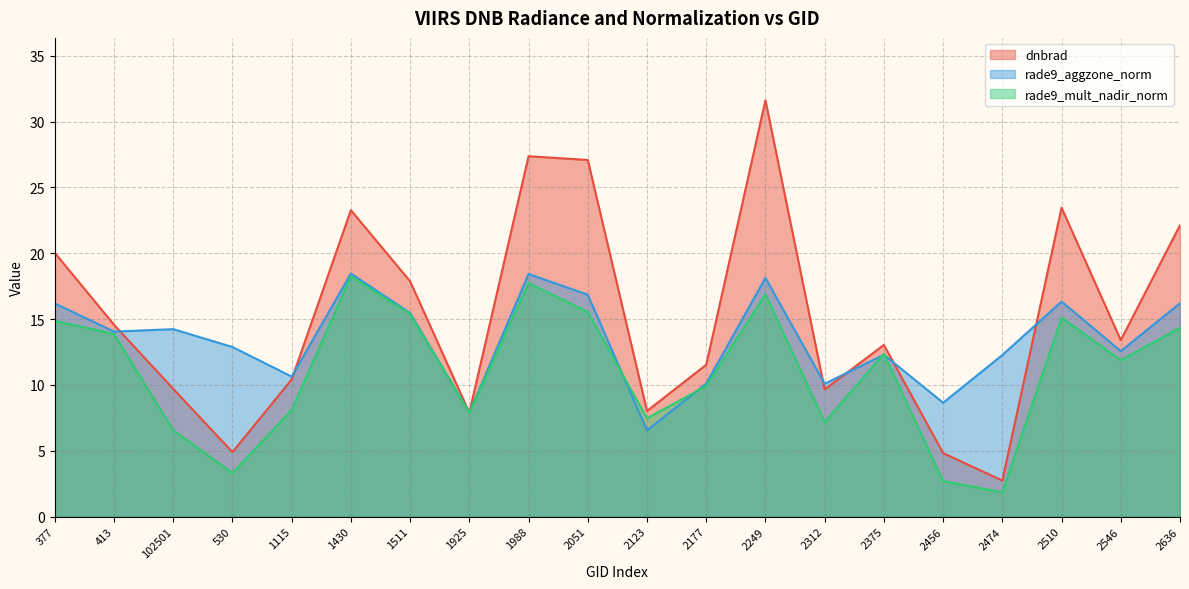

Where do rade9_mult_nadir_norm and rade9_aggzone_norm first cross each other?

2051 and 2123